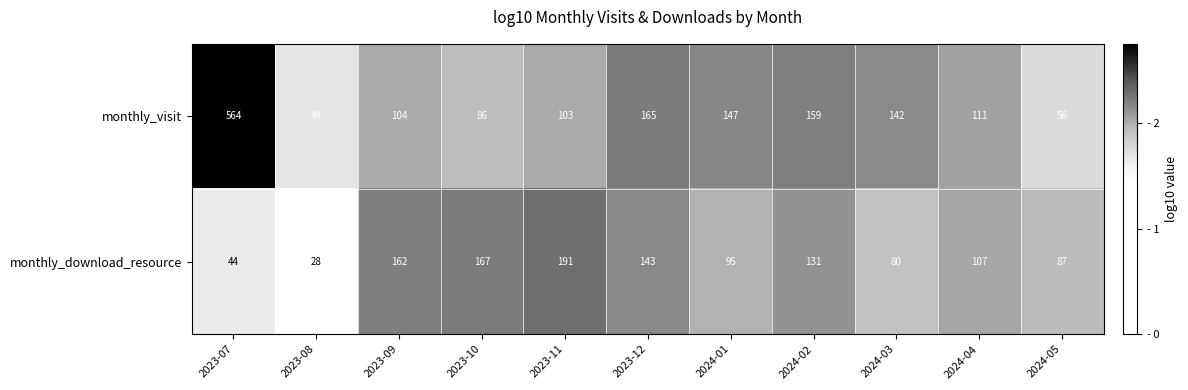

True or false: monthly_download_resource has a value of 162 at 2023-09.

True